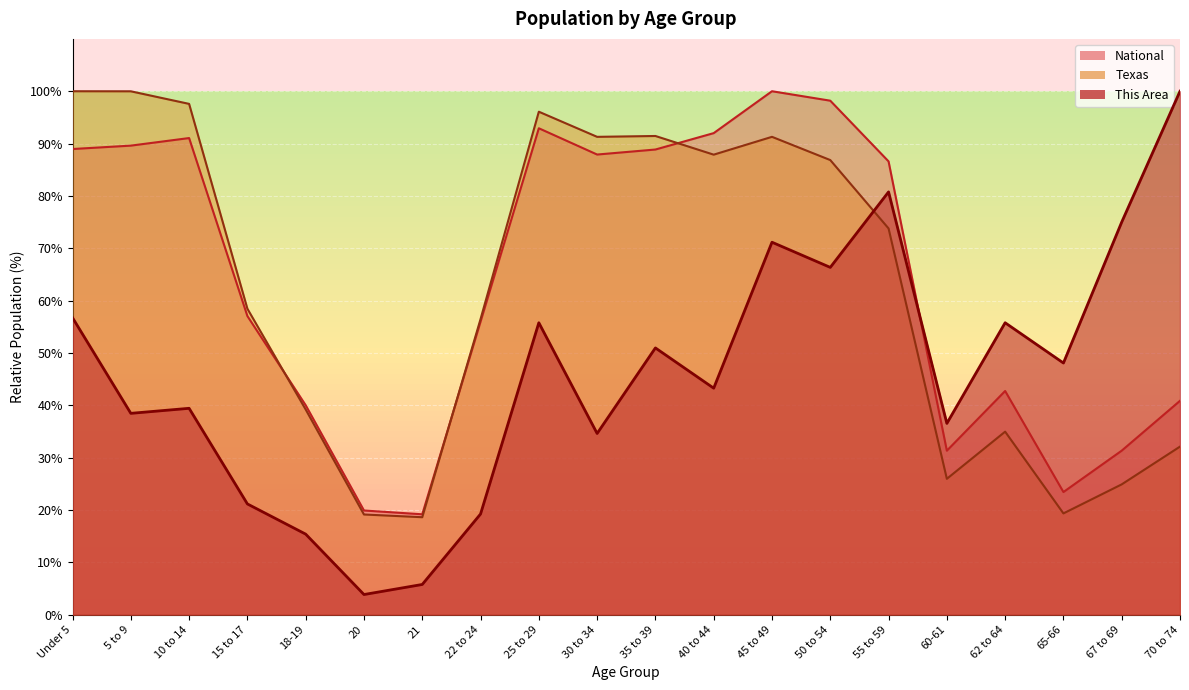

The value of Texas at 50 to 54 is 86.8. True or false?

True